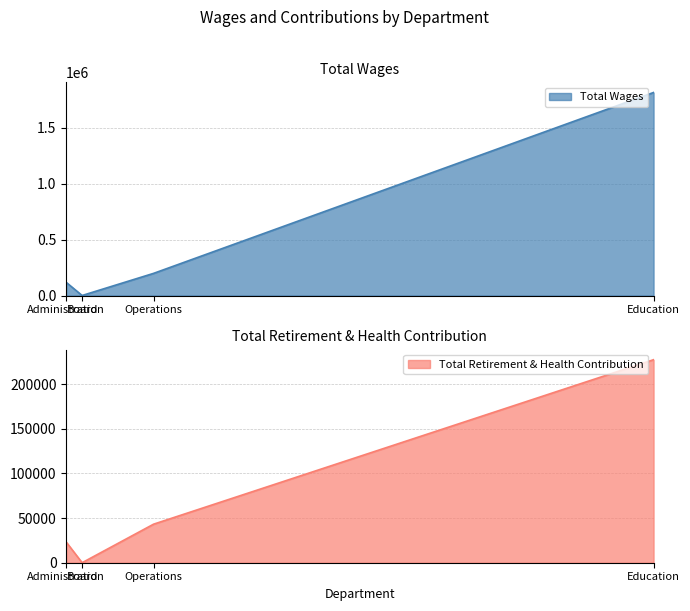

True or false: Total Retirement & Health Contribution has a value of 0 at Board.

True